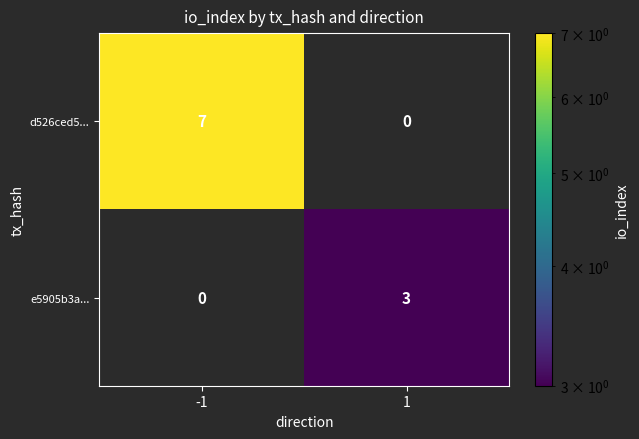

Is it true that e5905b3a... equals 5 at 1?

False